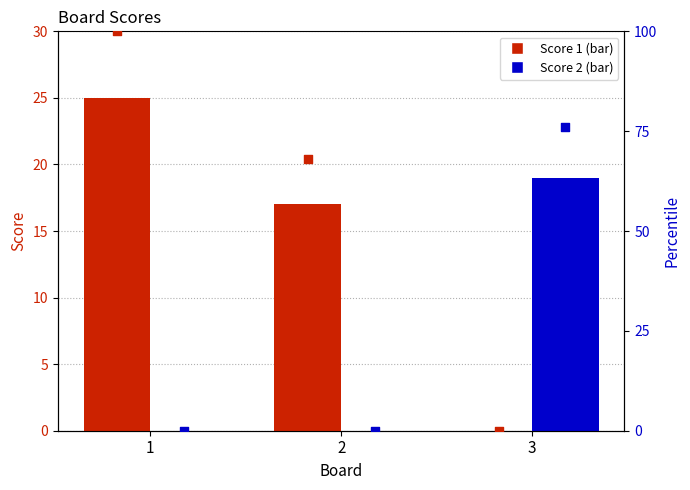

Which series reaches the maximum Y coordinate?

Score 1 pct